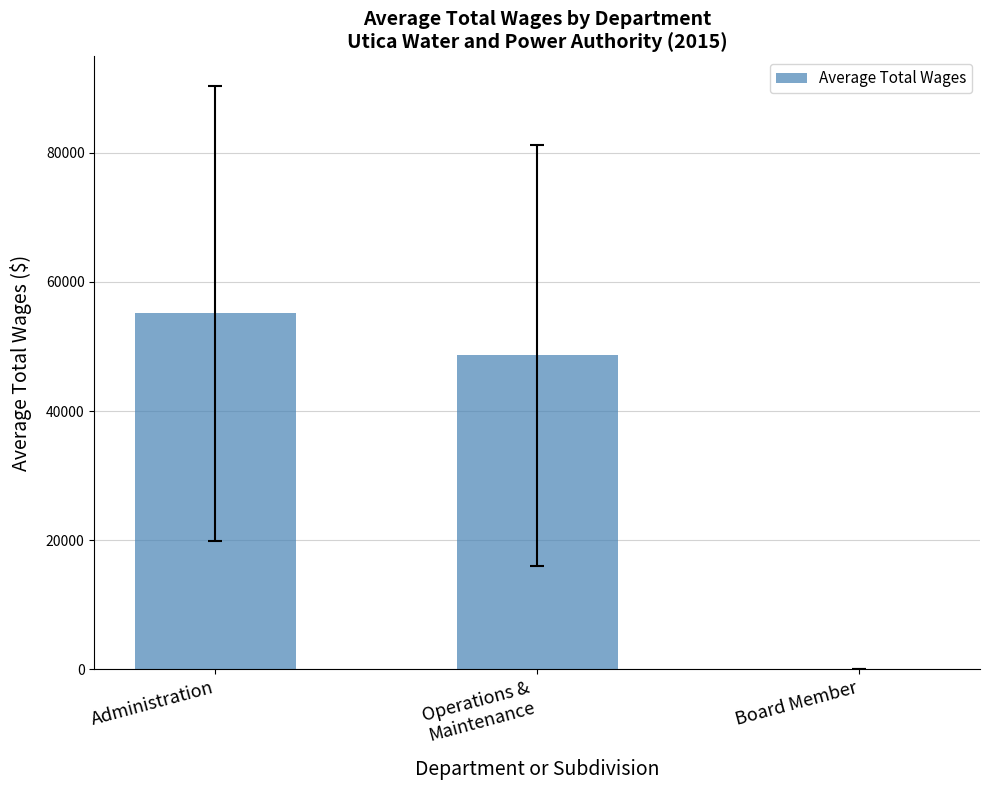

Are the bars horizontal?

No